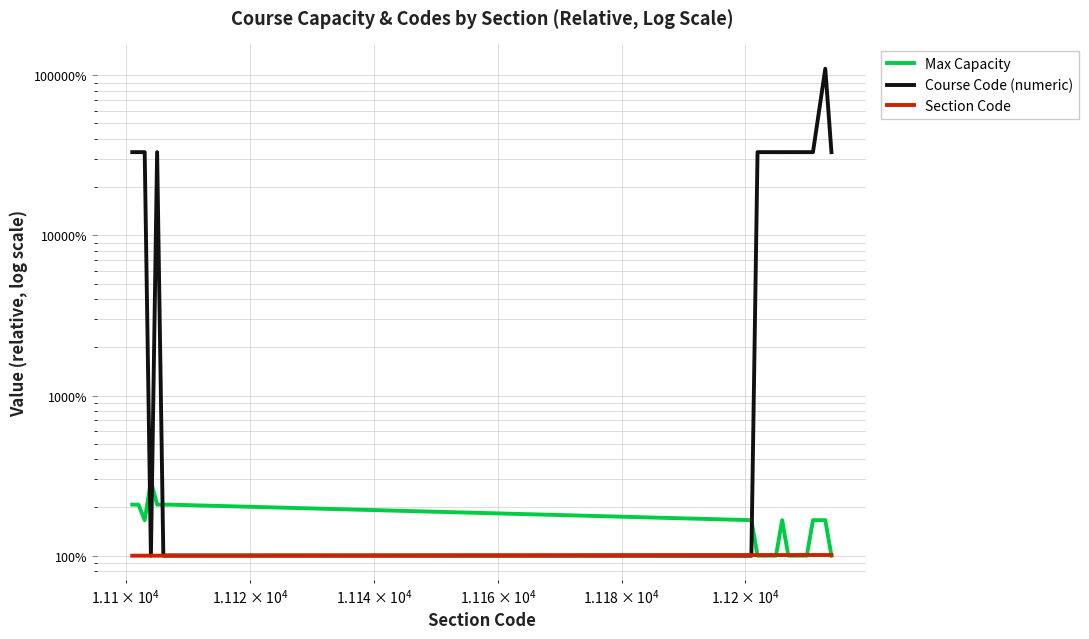

List the series in order of their peak value, highest first.

Course Code (numeric), Max Capacity, Section Code